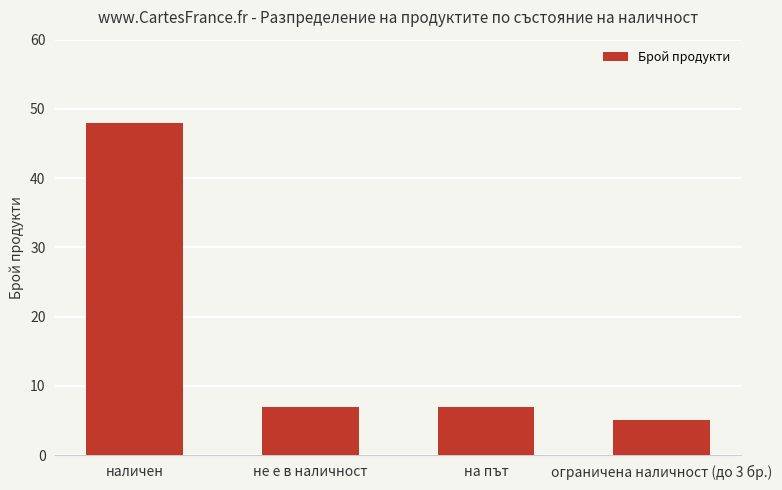

What is the value of the 1st bar from the left?

48